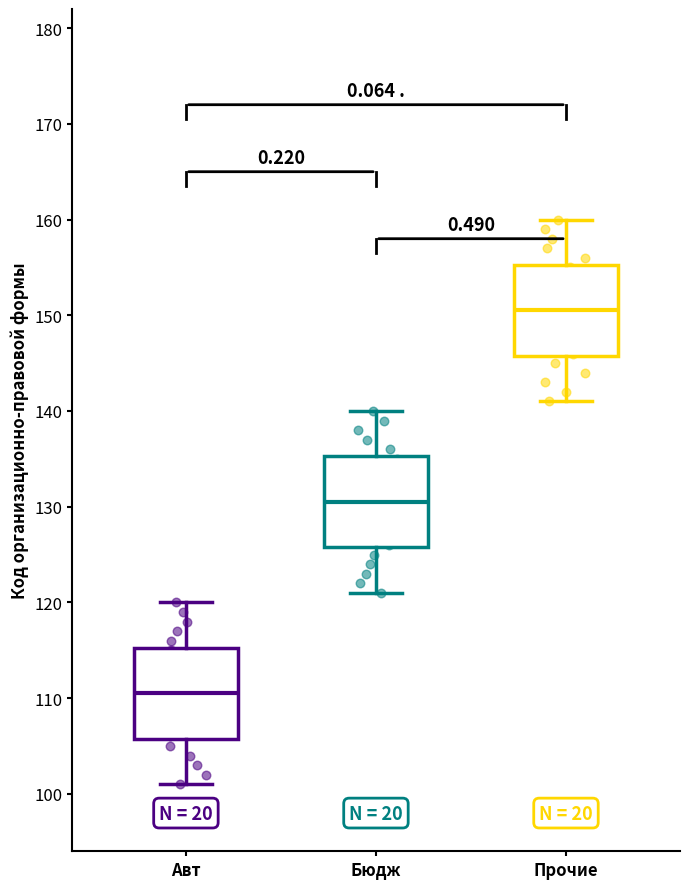

Which box has the highest median line?

Прочие